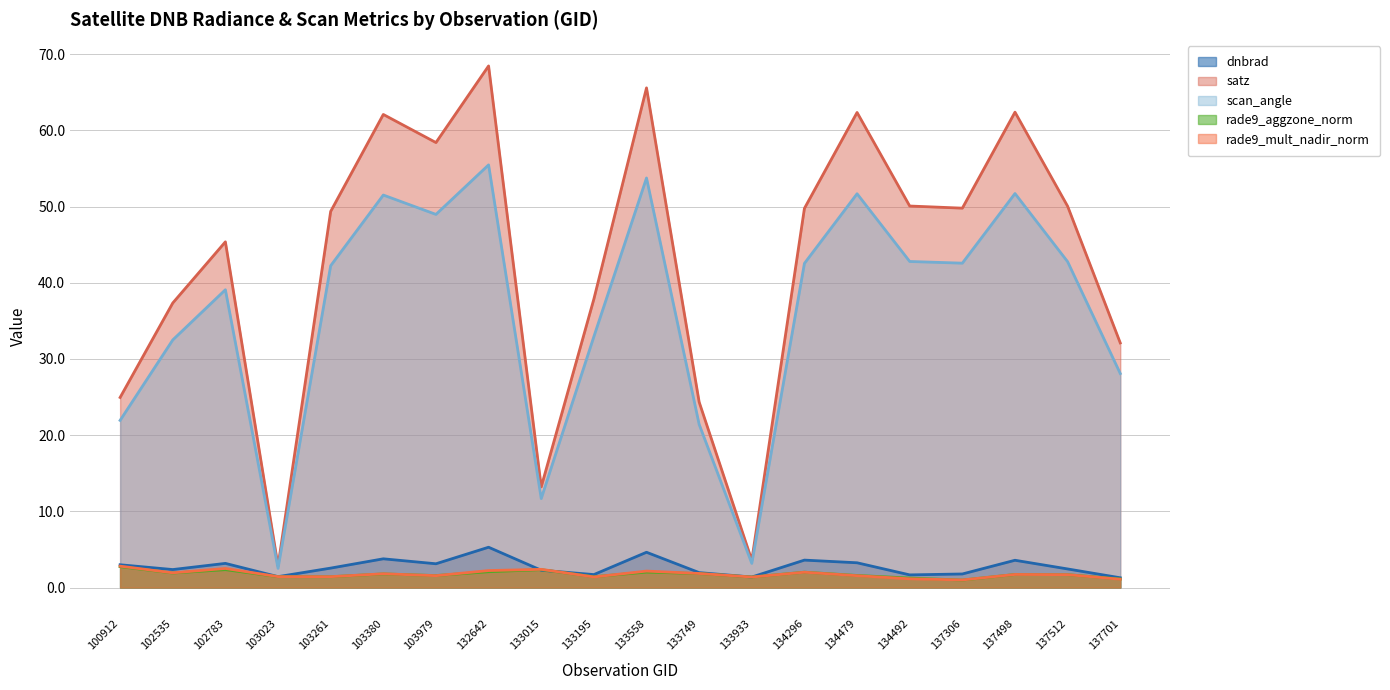

Does the chart display data point markers on the line(s)?

No